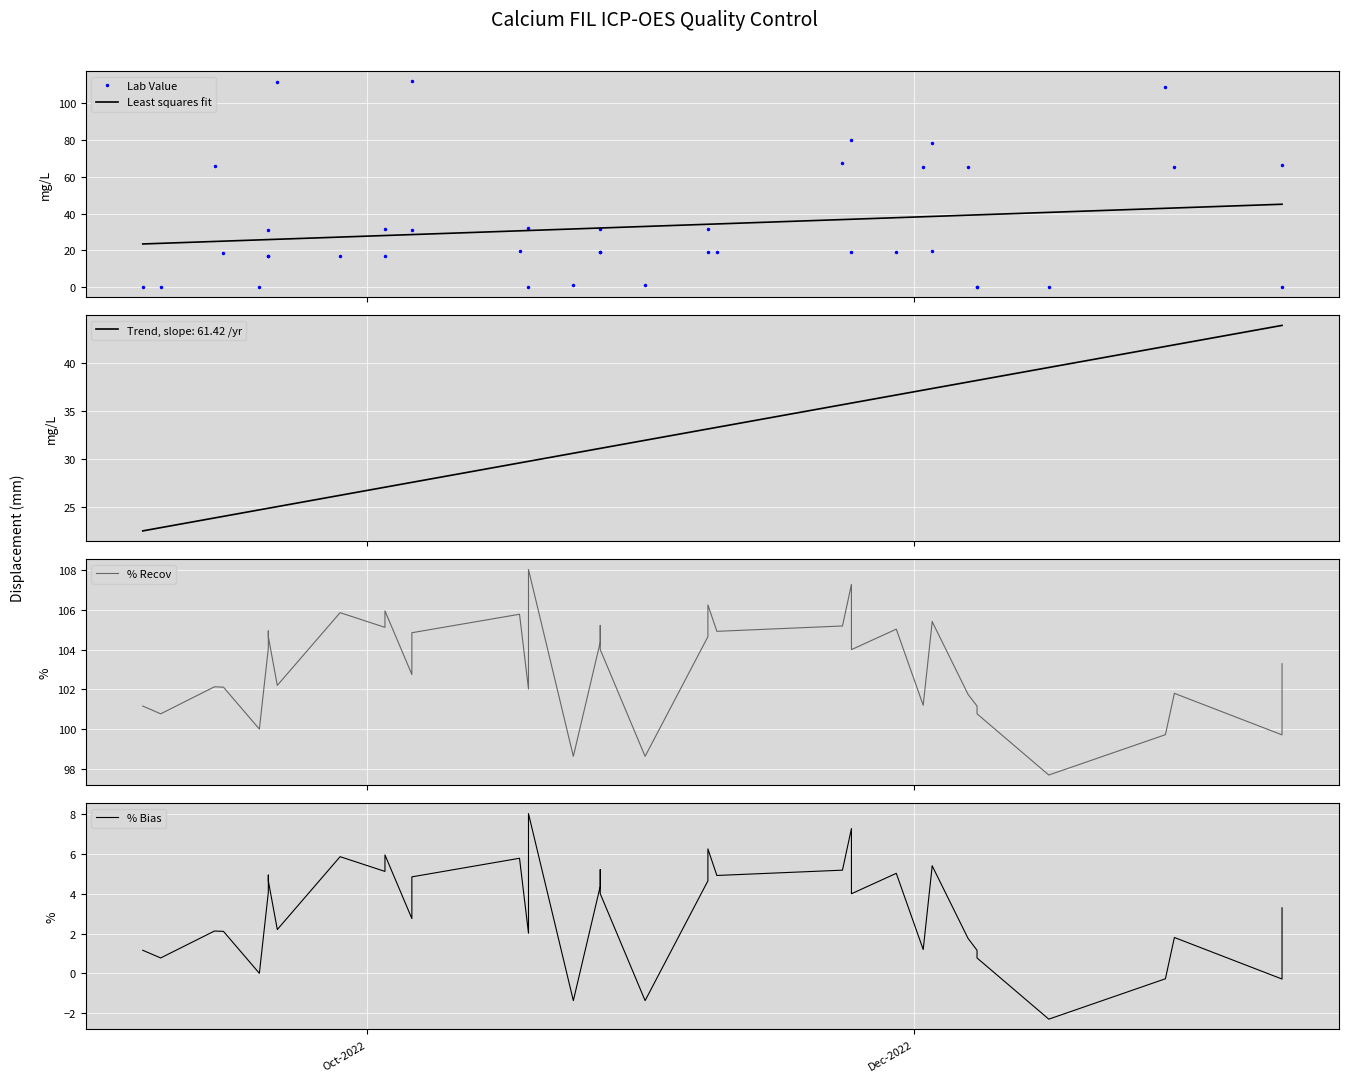

What is the greatest value displayed?

112.0